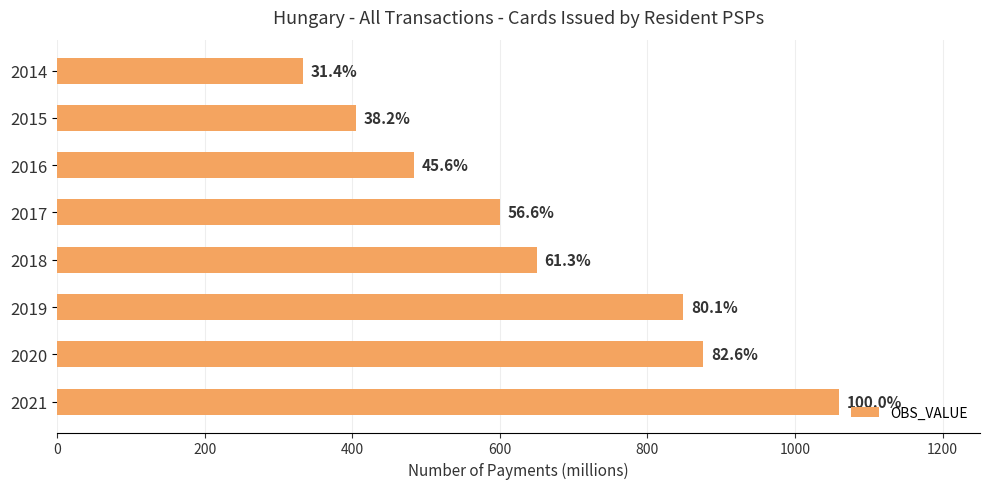

How many bars are there in total?

8